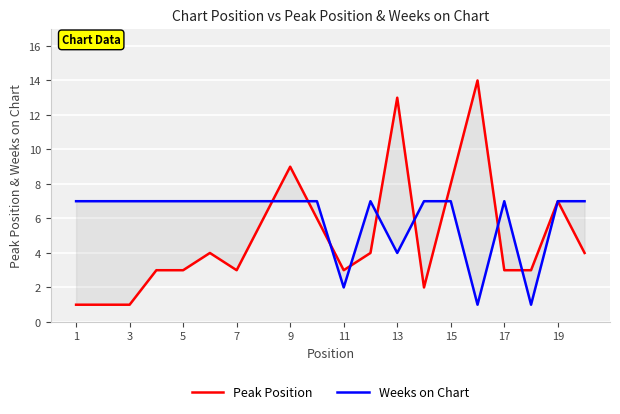

Which series has the largest range (max minus min)?

Peak Position